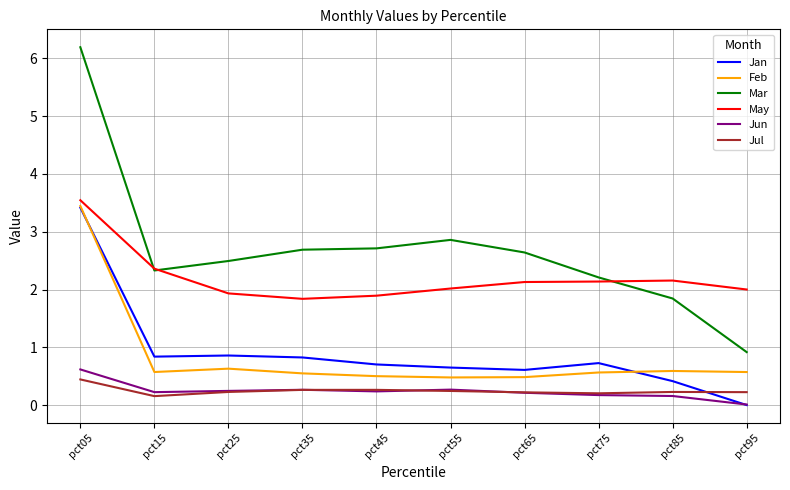

True or false: Jan and Jul intersect in this chart.

True